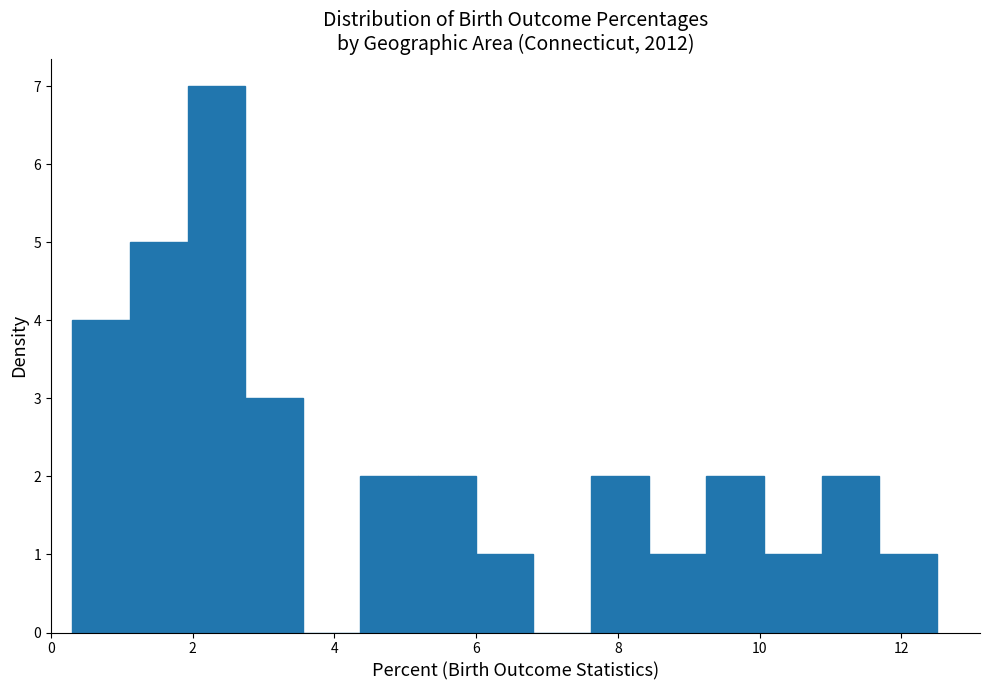

Reading left to right, list every bar in this chart as the range it spans on the x-axis followed by its height. Neither the bar edges nor the heights are printed on the chart, so give them approximately, as read against the axes.

0.4 to 1.2: 4
1.2 to 2.0: 5
2.0 to 2.8: 7
2.8 to 3.6: 3
3.6 to 4.4: 0
4.4 to 5.2: 2
5.2 to 6.0: 2
6.0 to 6.8: 1
6.8 to 7.6: 0
7.6 to 8.4: 2
8.4 to 9.2: 1
9.2 to 10.0: 2
10.0 to 10.8: 1
10.8 to 11.6: 2
11.6 to 12.6: 1